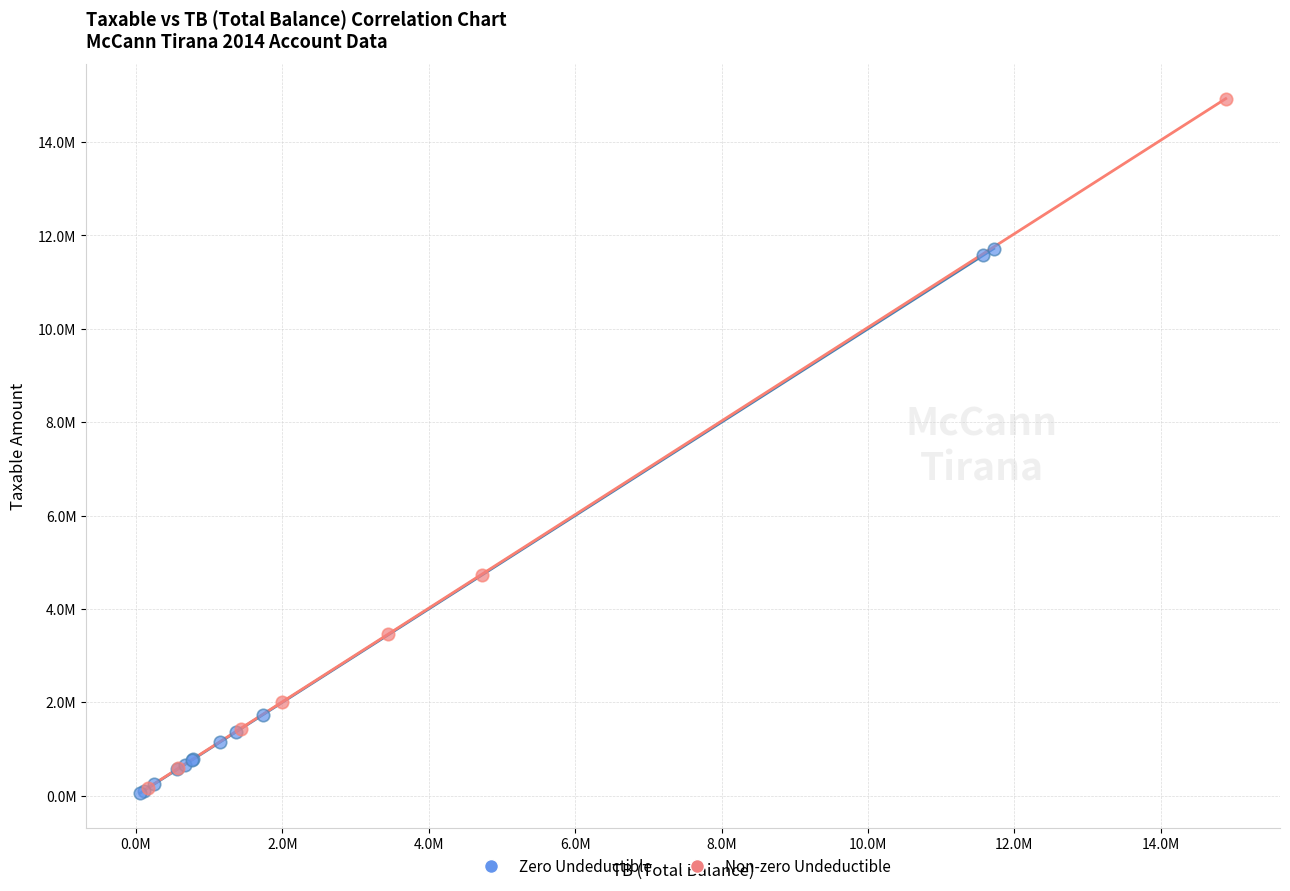

What are all the series names shown in the legend?

Zero Undeductible, Non-zero Undeductible